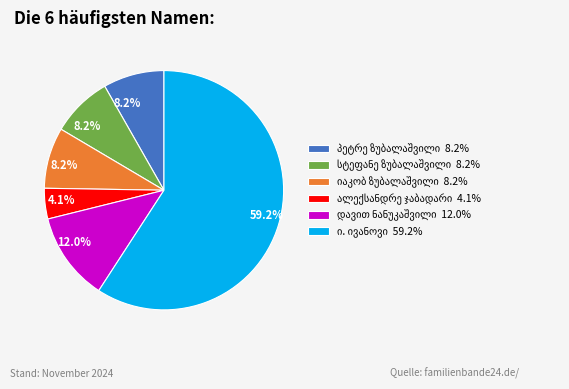

Is there any slice that represents more than half of the pie?

Yes